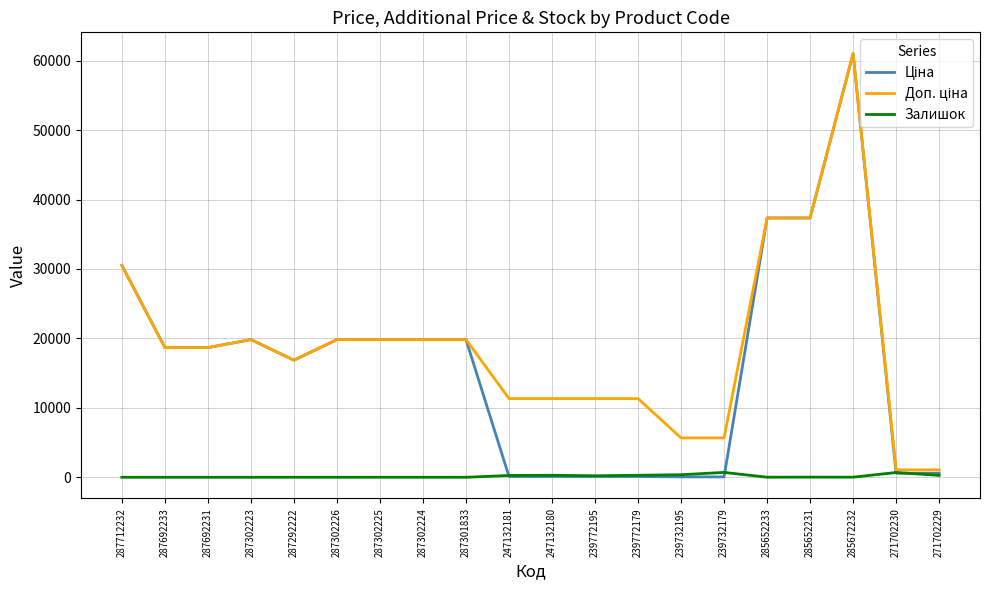

At which category is the sum across all series the highest?

285672232